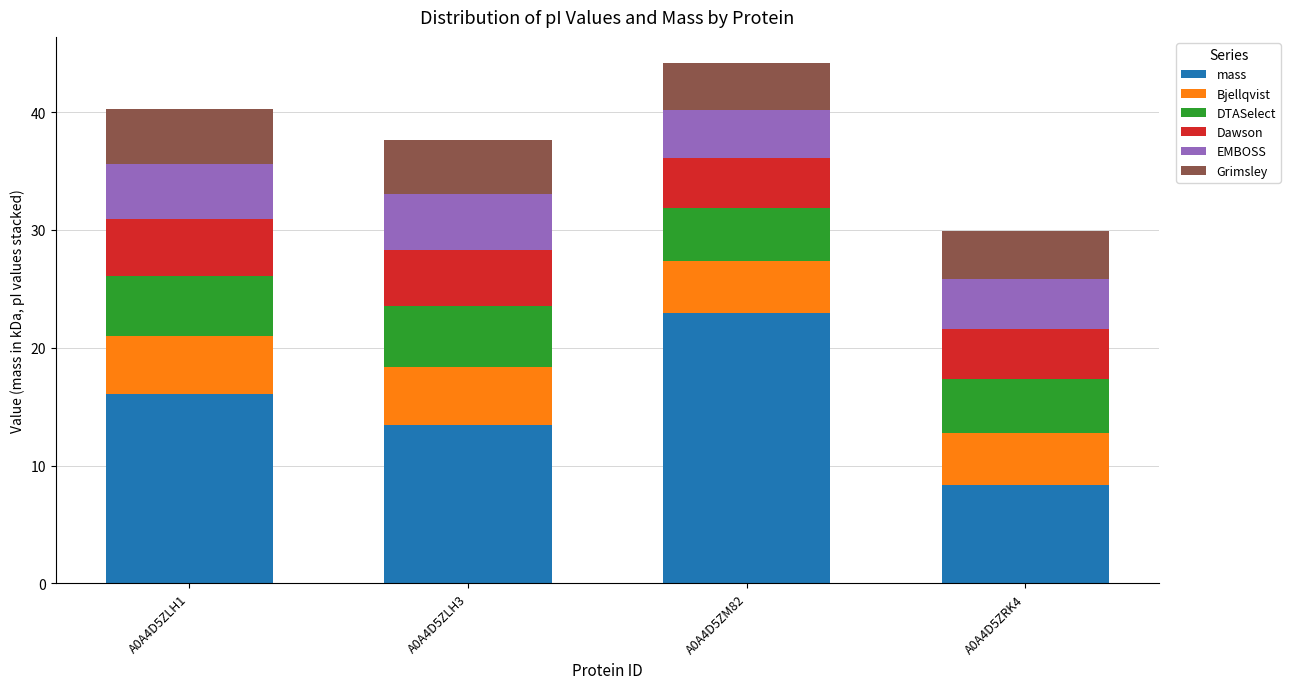

Rank the categories by mass value from highest to lowest.

A0A4D5ZM82, A0A4D5ZLH1, A0A4D5ZLH3, A0A4D5ZRK4